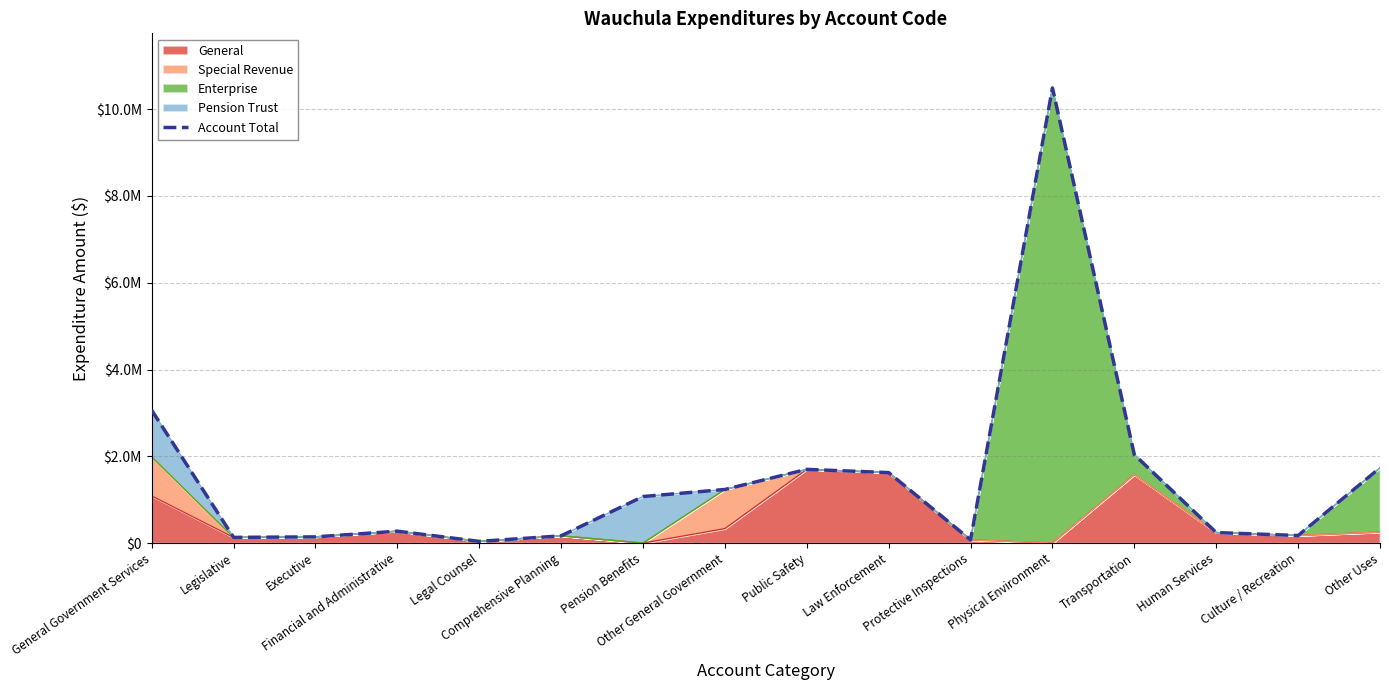

True or false: there are more than 1 points higher than both neighbors.

True